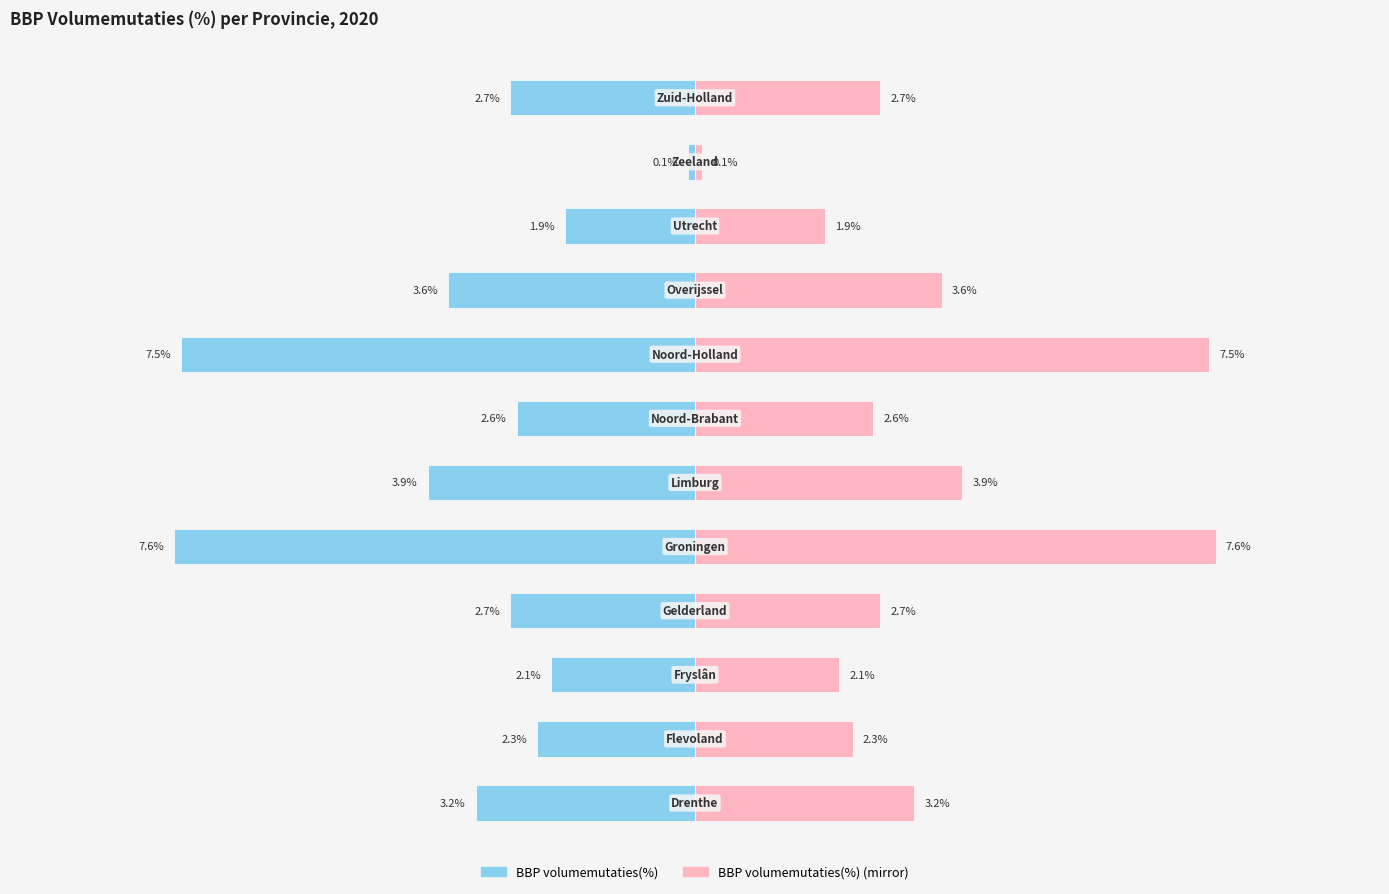

At 2, list the series in order from largest to smallest.

BBP volumemutaties(%) (mirror), BBP volumemutaties(%)